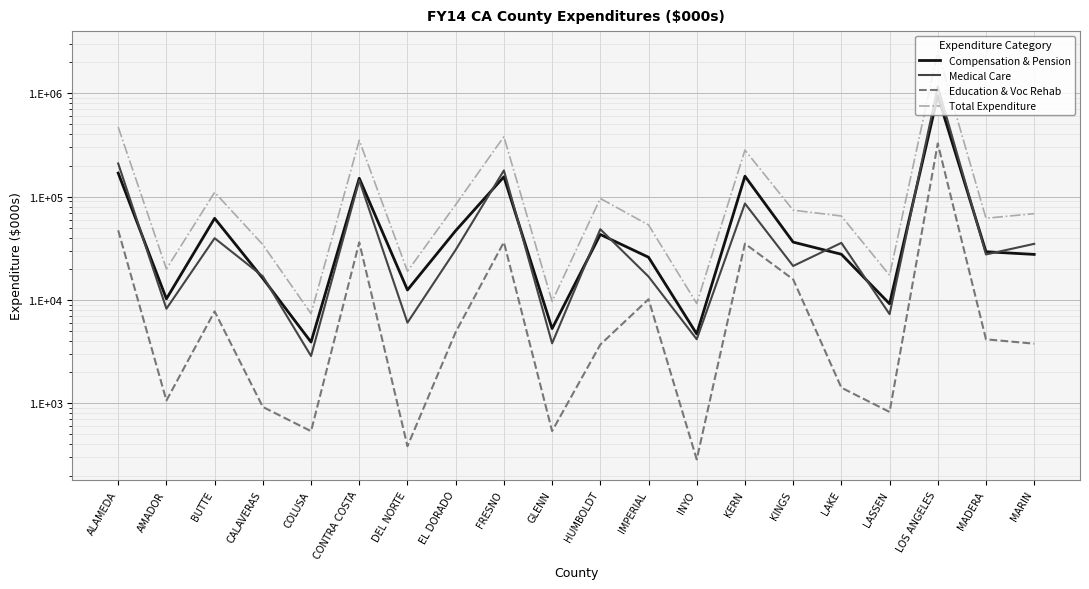

At which category does the chart reach its peak across all series?

LOS ANGELES